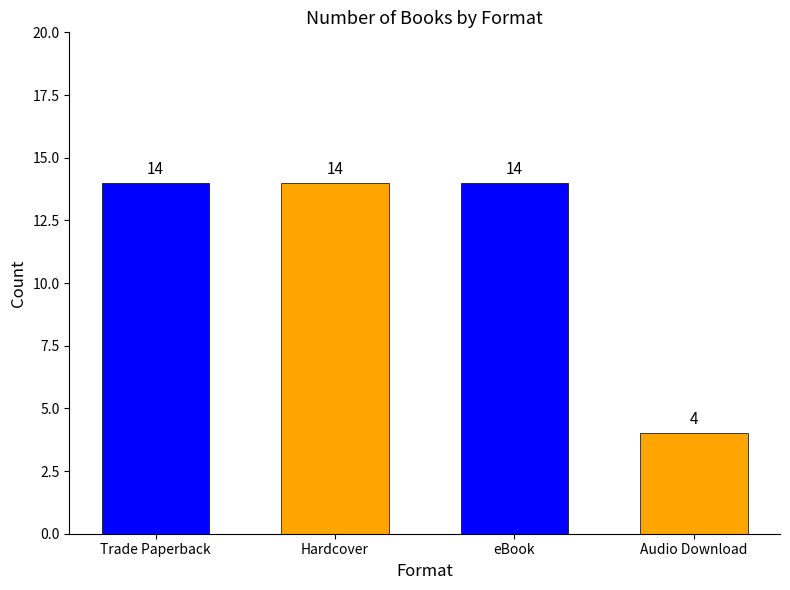

How many values are below 14?

1